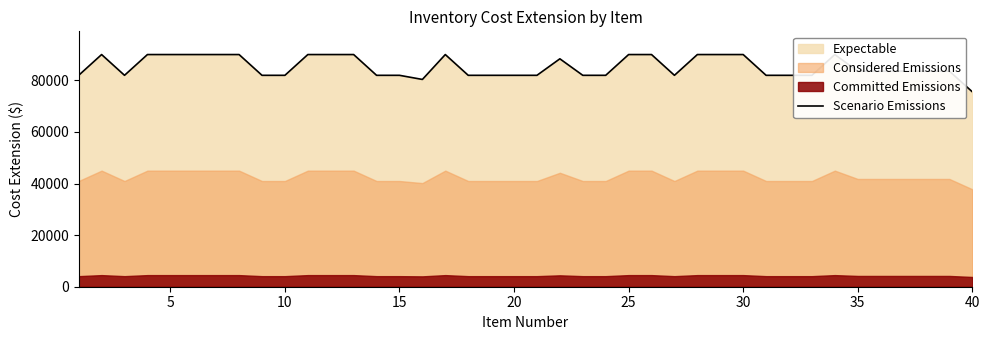

What is the difference between the maximum and second lowest values?

9650.0